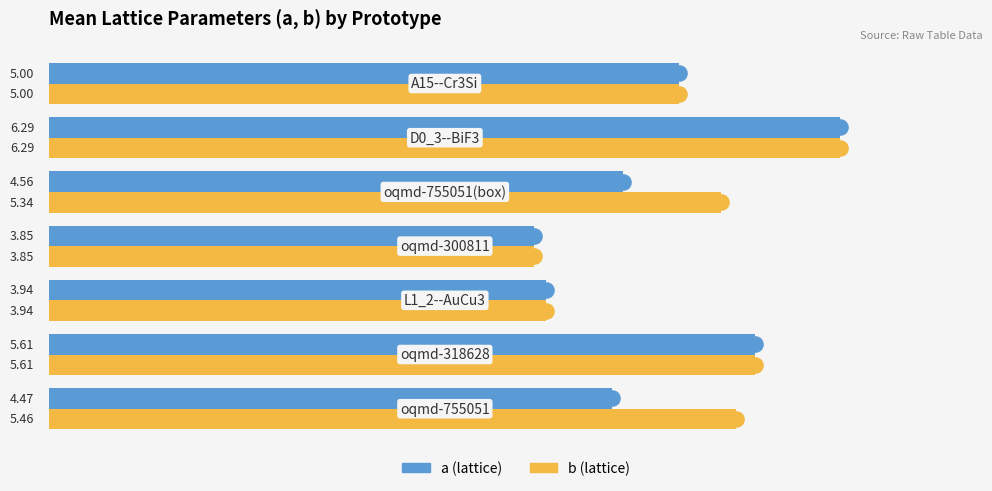

Which series has the widest spread of Y values?

a